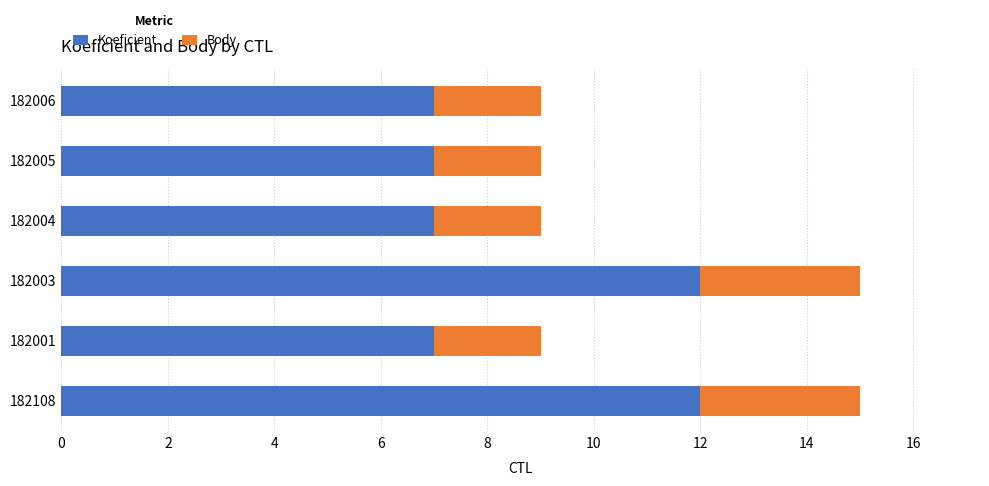

How many series are shown in this chart?

2